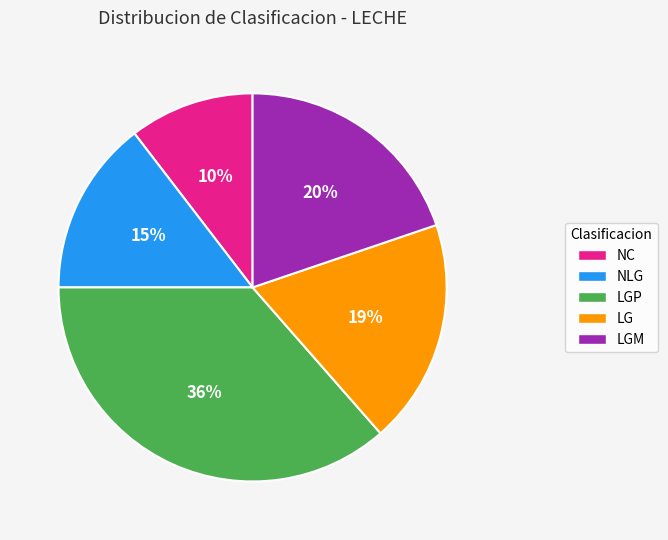

What is the ratio of the value at NLG to the value at LG?

0.8